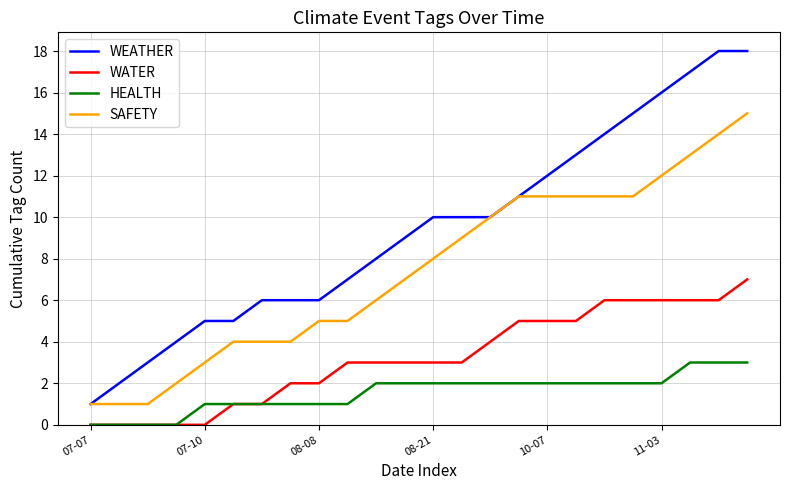

Rank the series by their average value, from highest to lowest.

WEATHER, SAFETY, WATER, HEALTH